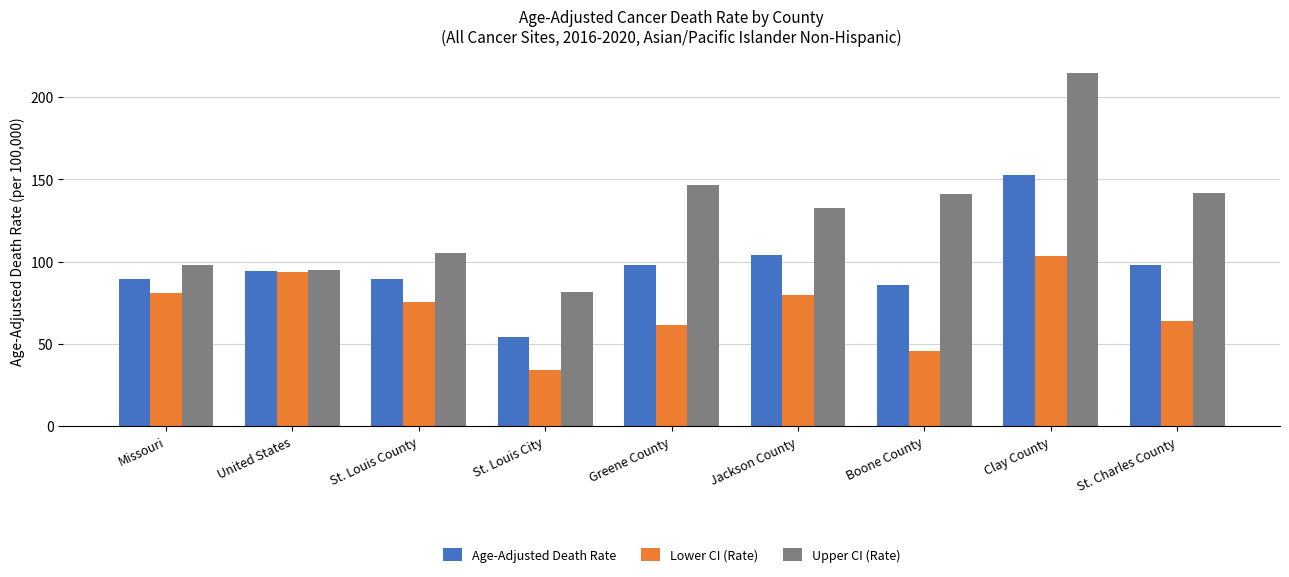

Where is Lower CI (Rate) nearest to the value 68?

St. Charles County